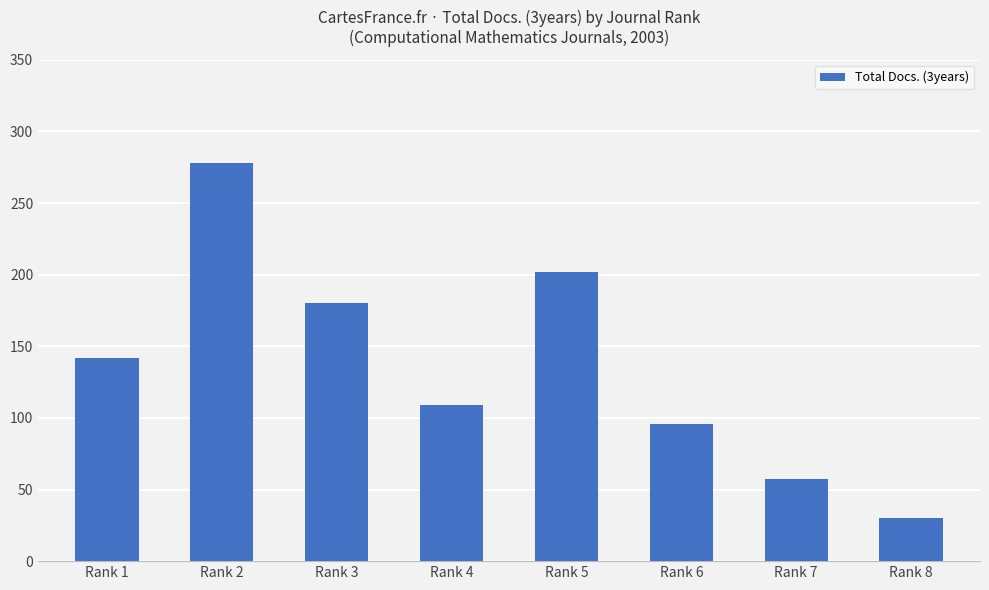

Reading left to right, transcribe all the data shown in this chart.

142	278	180	109	202	96	57	30